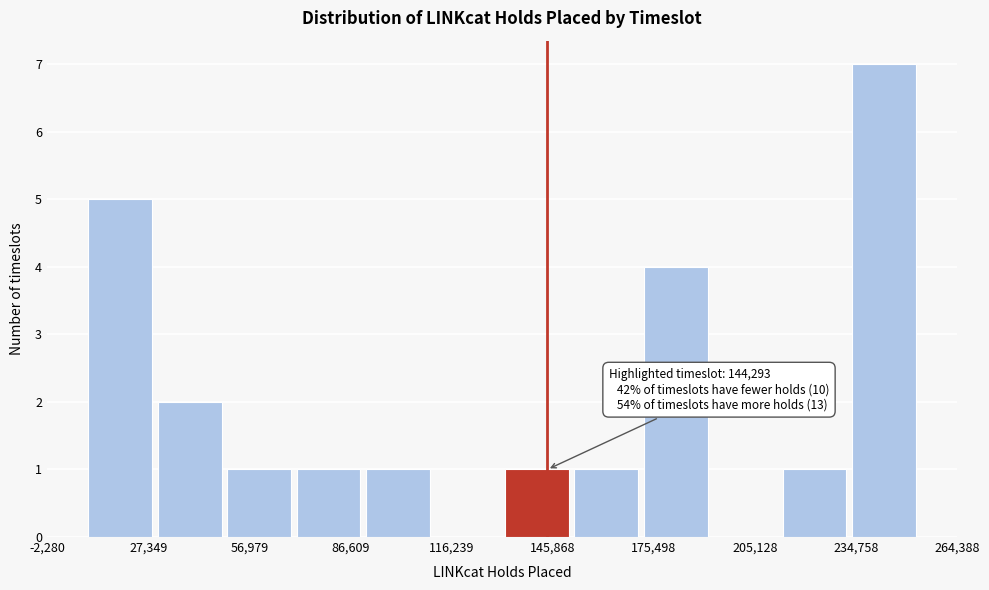

Which range on the x-axis has the tallest bar?

235000 to 255000